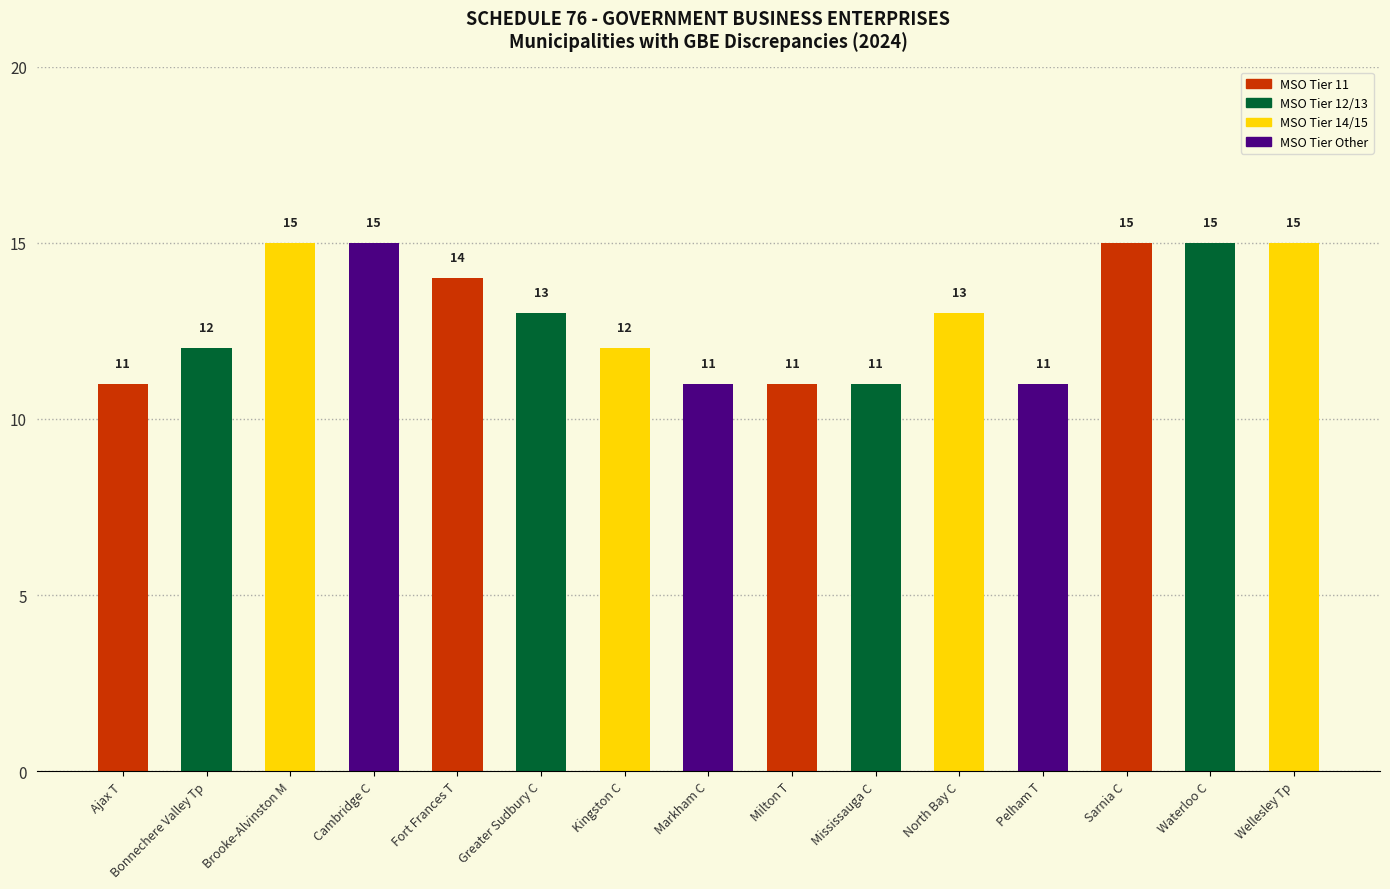

What is the value of the 8th bar from the left?

11